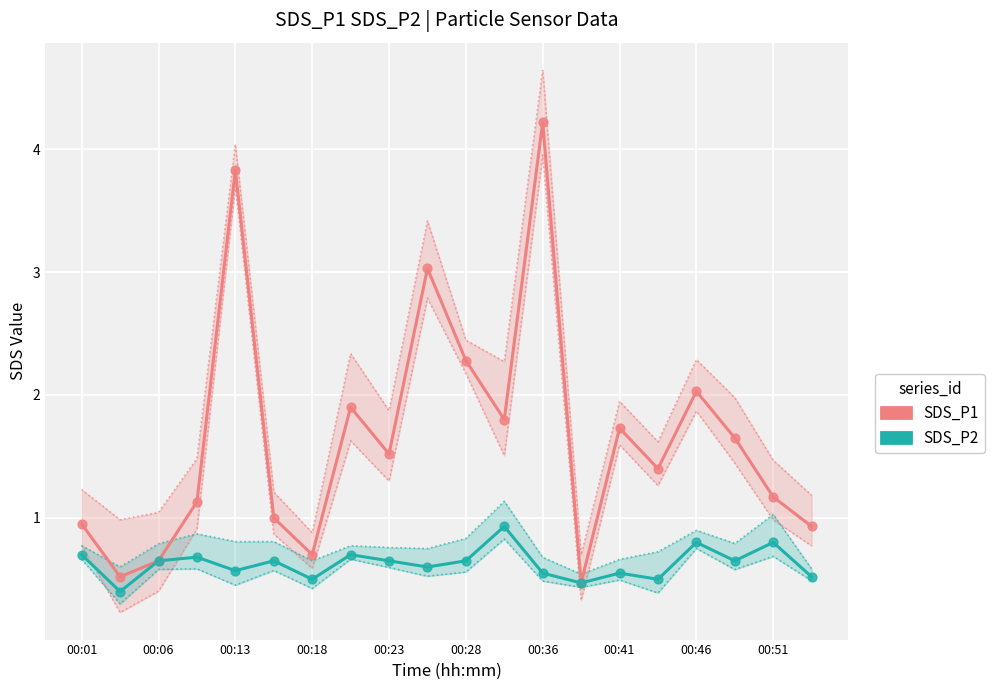

What is the total value across all series at 00:41?

2.3